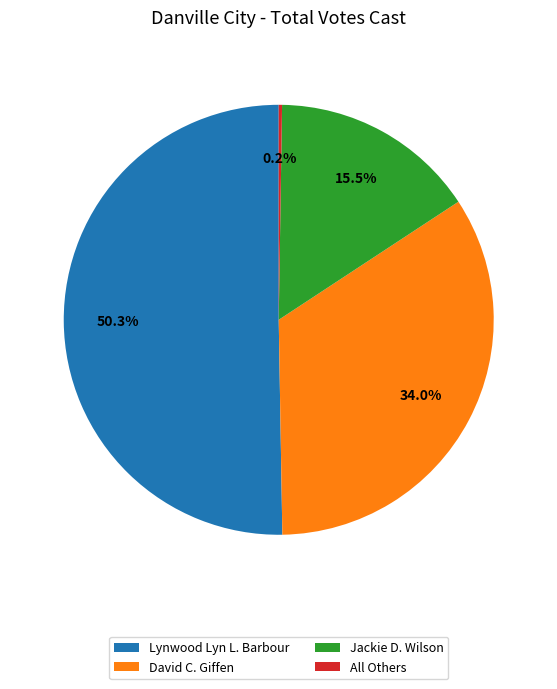

Which category accounts for the majority?

Lynwood Lyn L. Barbour